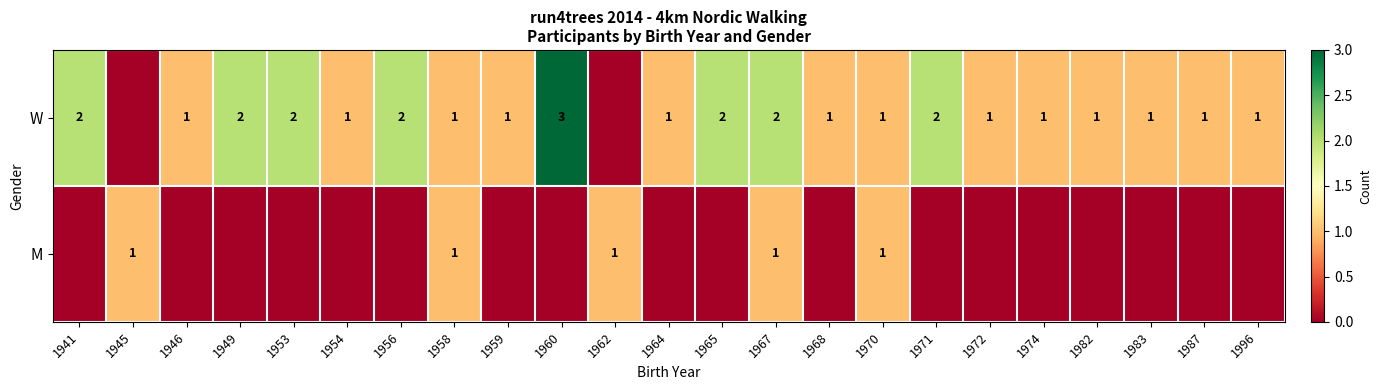

True or false: W has a value of 2 at 1974.

False